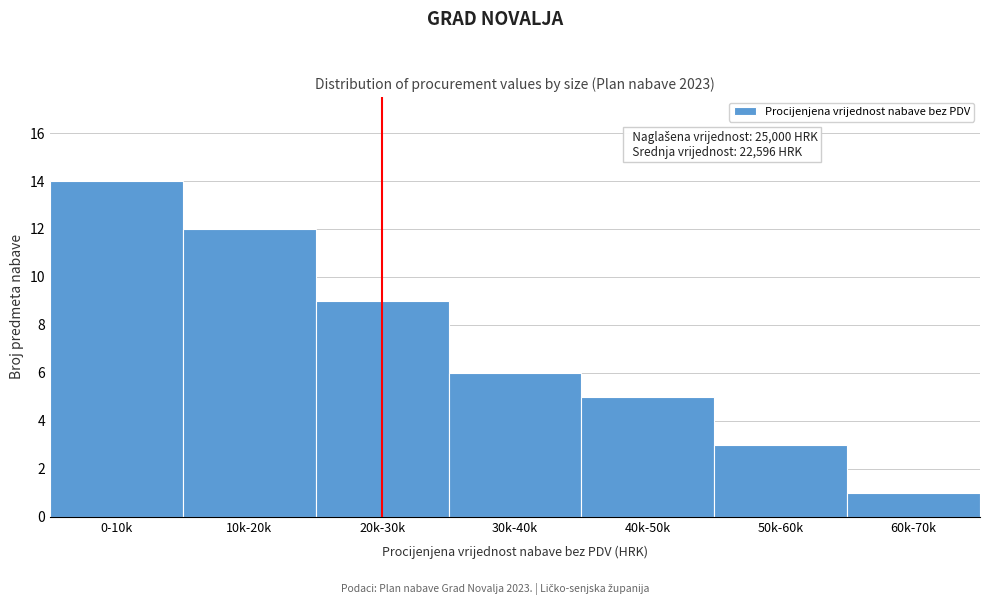

Reading left to right, what are all the values shown in this chart?

0-10k=14	10k-20k=12	20k-30k=9	30k-40k=6	40k-50k=5	50k-60k=3	60k-70k=1